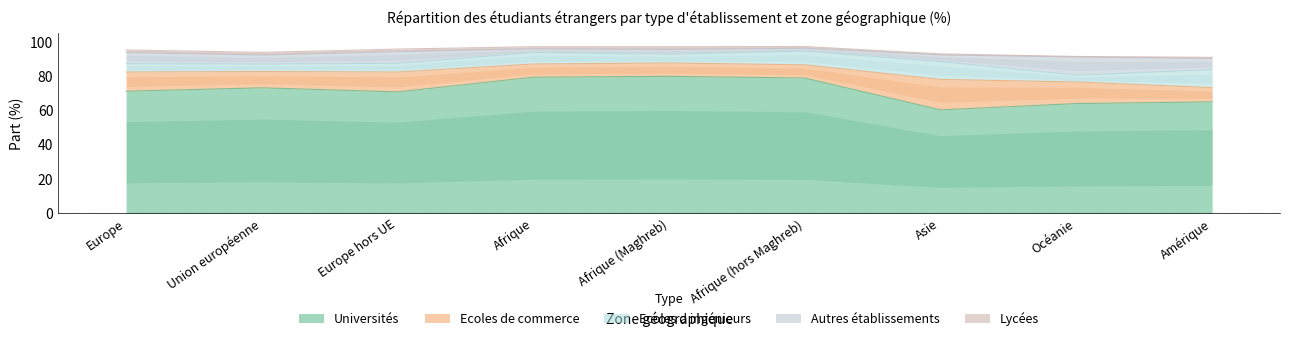

Between Asie and Amérique, which series saw the biggest shift?

Ecoles de commerce